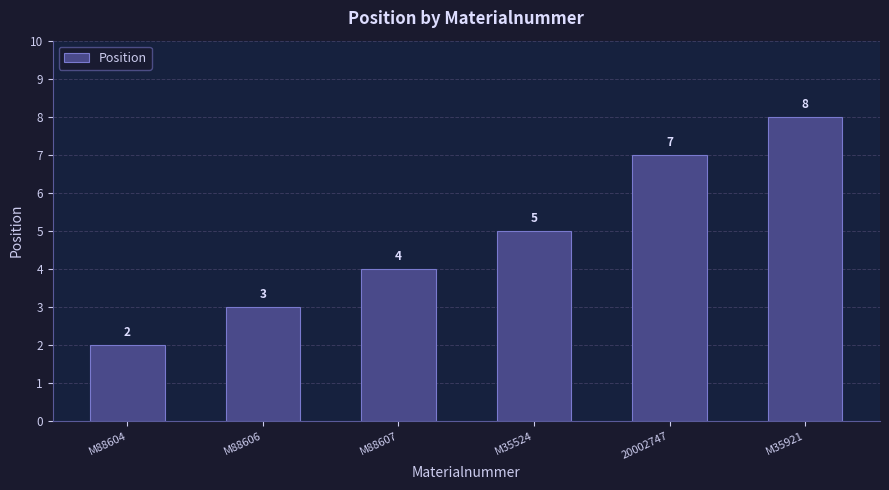

What is the difference between the values at 20002747 and M35921?

1